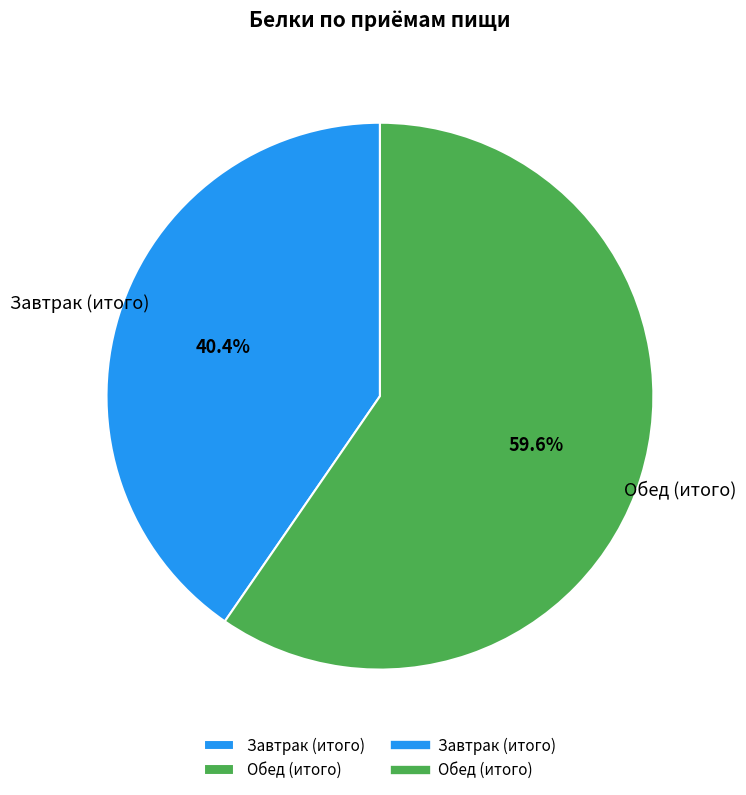

How much of the chart is everything except Обед (итого)?

40.4%